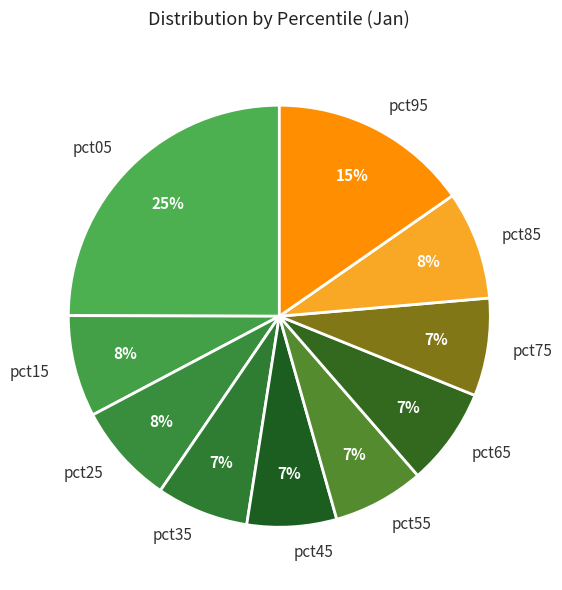

Which has a higher value, pct05 or pct45?

pct05